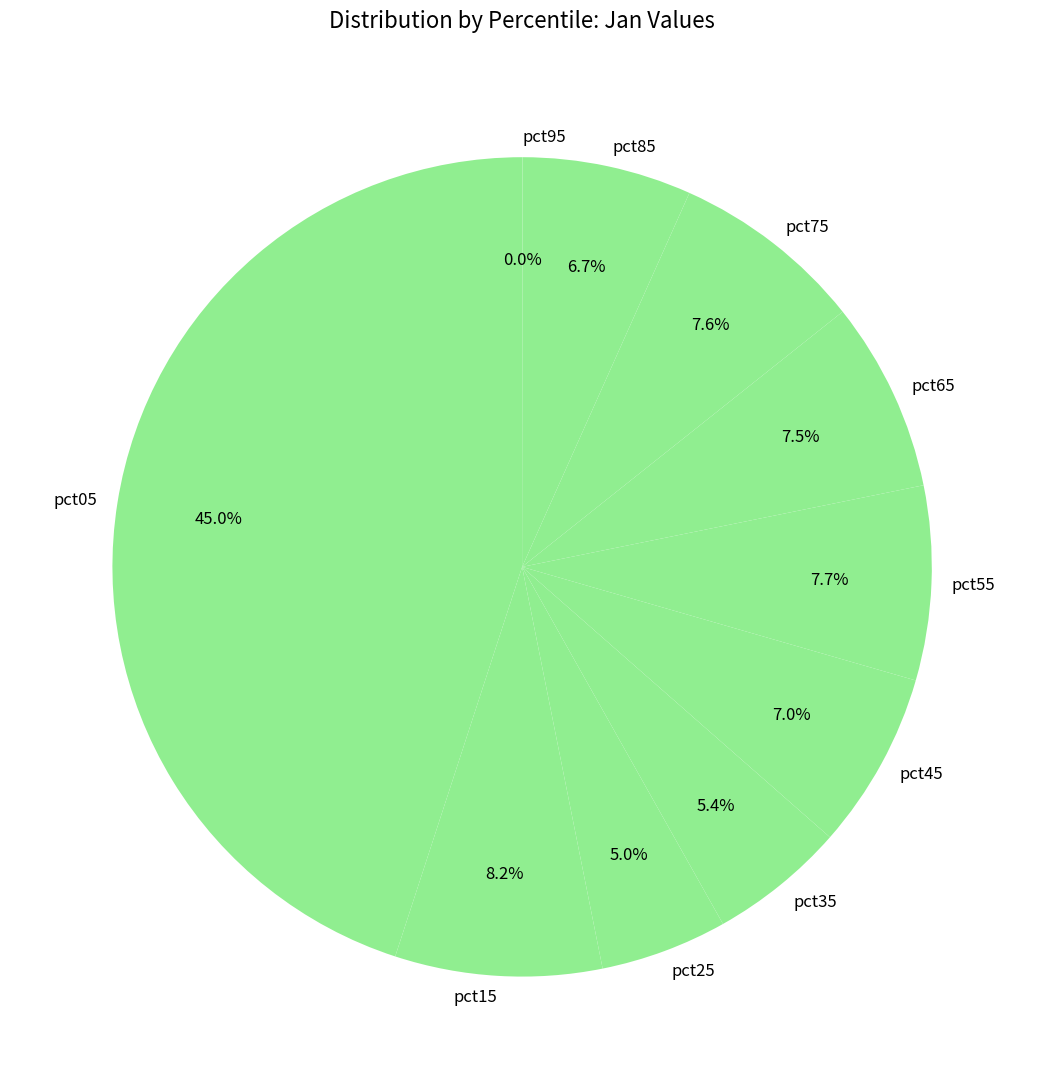

To the nearest percent, what is the average slice percentage?

10%